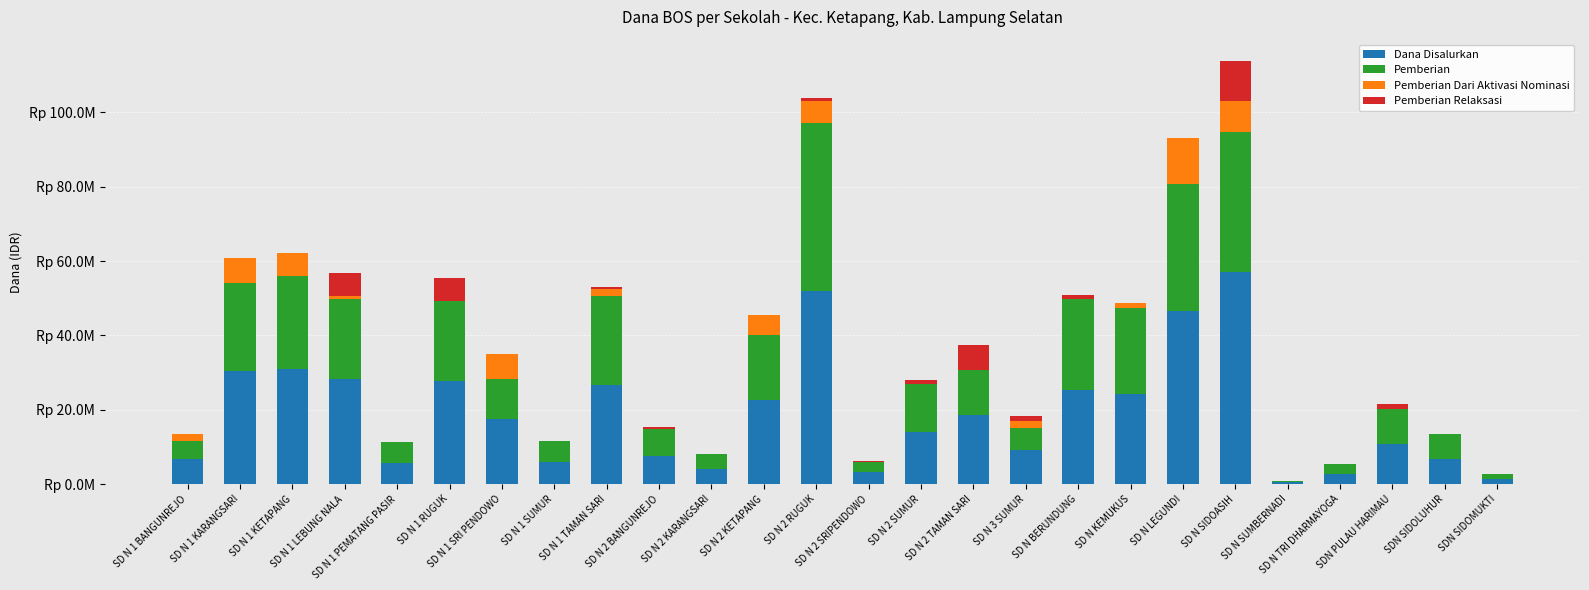

At which category is the sum across all series the highest?

SD N SIDOASIH